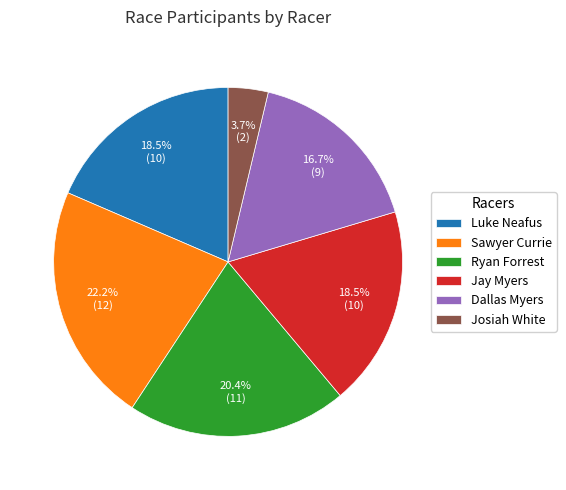

How many segments does this pie chart have?

6